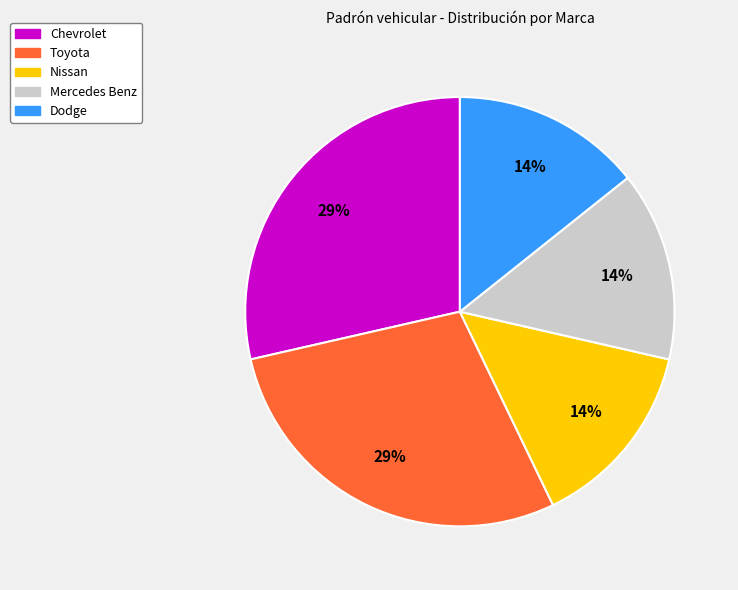

Does any single category account for the majority?

No